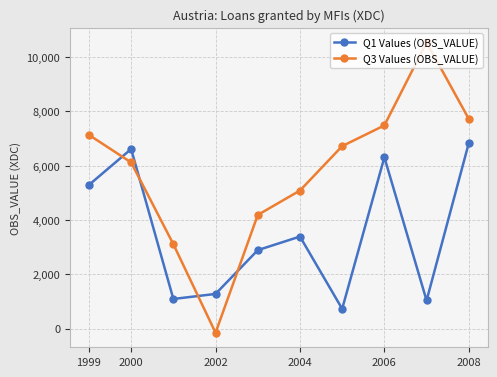

After their last crossing, which series has the higher values: Q1 Values (OBS_VALUE) or Q3 Values (OBS_VALUE)?

Q3 Values (OBS_VALUE)